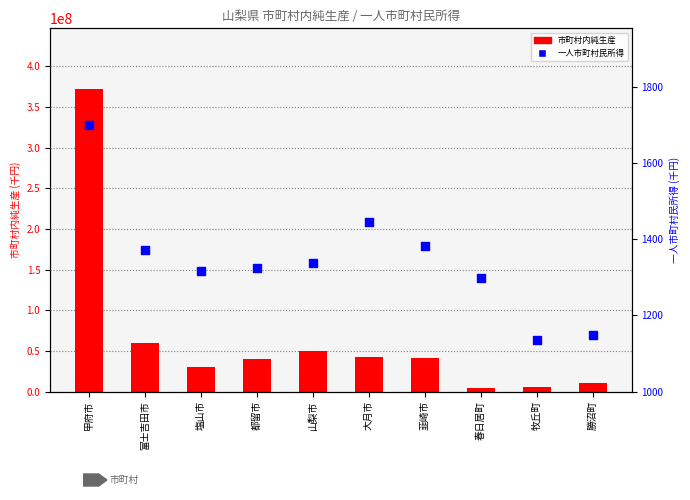

Which series reaches the minimum Y coordinate?

一人市町村民所得